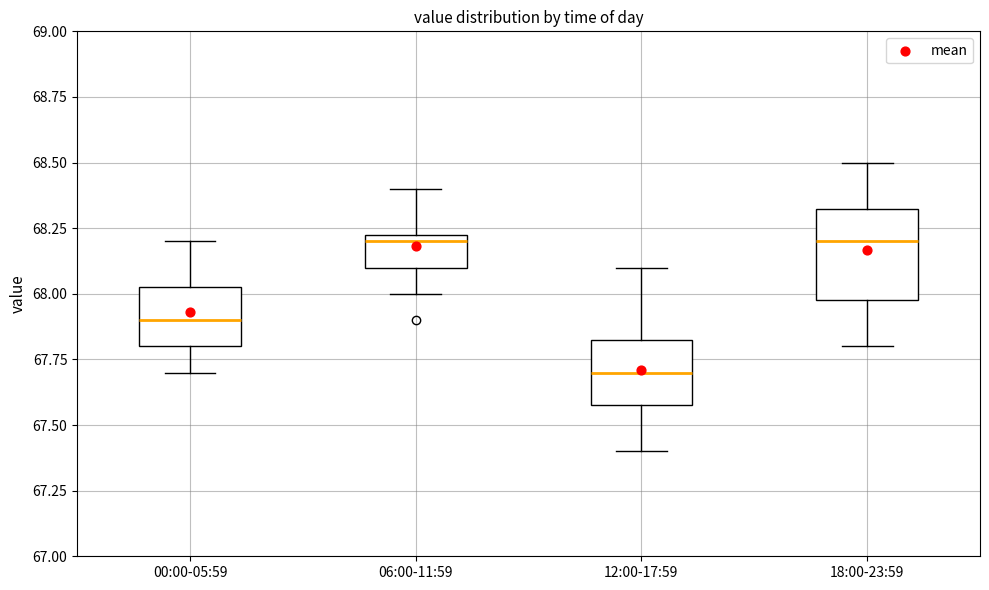

Reading left to right, read every box against the y-axis: the position of its median line, the range the box covers, and the ends of its whiskers. The values are not printed on the chart, so give them approximately, as read against the axis.

00:00-05:59: median 67.90, box 67.80 to 68.05, whiskers 67.70 to 68.20
06:00-11:59: median 68.20, box 68.10 to 68.25, whiskers 68.00 to 68.40
12:00-17:59: median 67.70, box 67.60 to 67.85, whiskers 67.40 to 68.10
18:00-23:59: median 68.20, box 68.00 to 68.35, whiskers 67.80 to 68.50